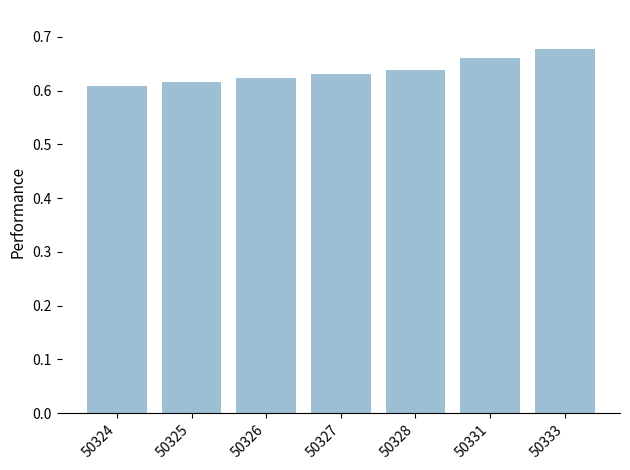

List the labels in order of value, largest first.

50333, 50331, 50328, 50327, 50326, 50325, 50324